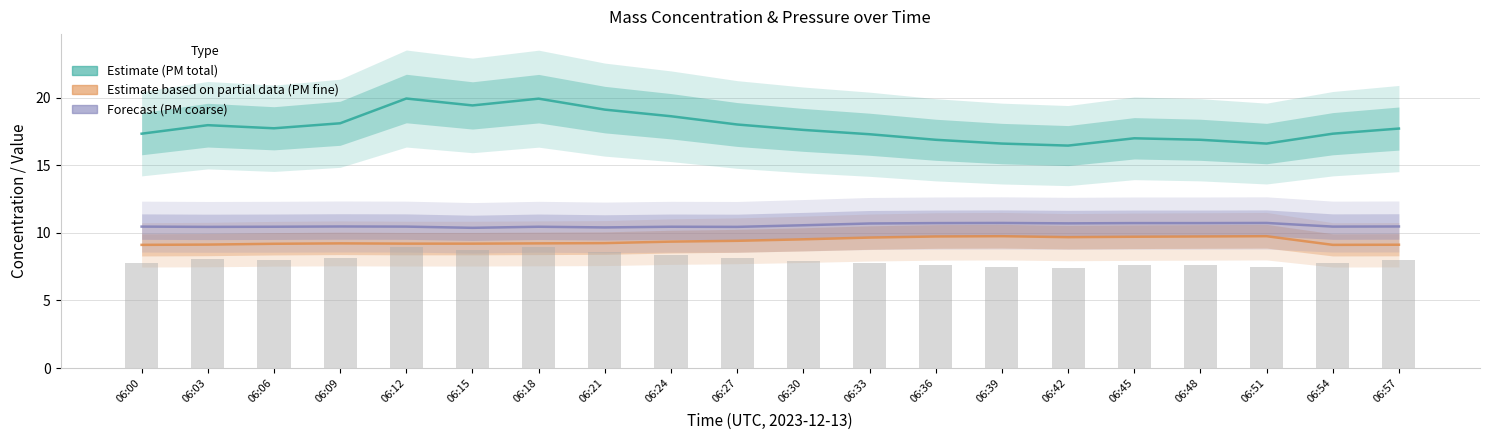

Which category has the highest value across all series?

06:12